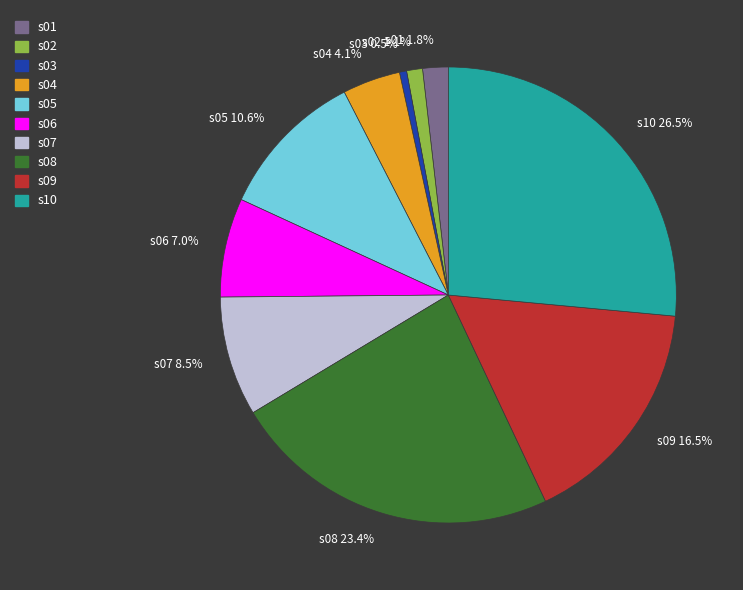

How many slices are in this pie chart?

10